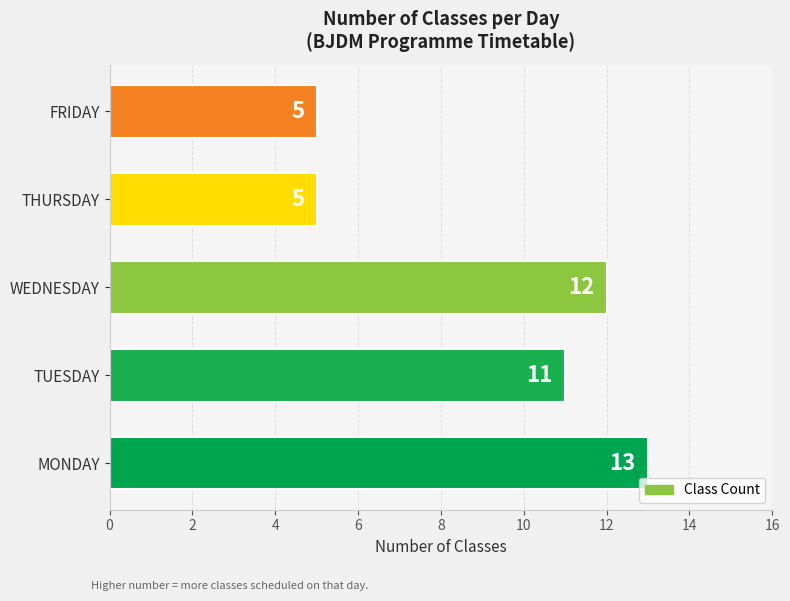

The value at THURSDAY is 3. True or false?

False